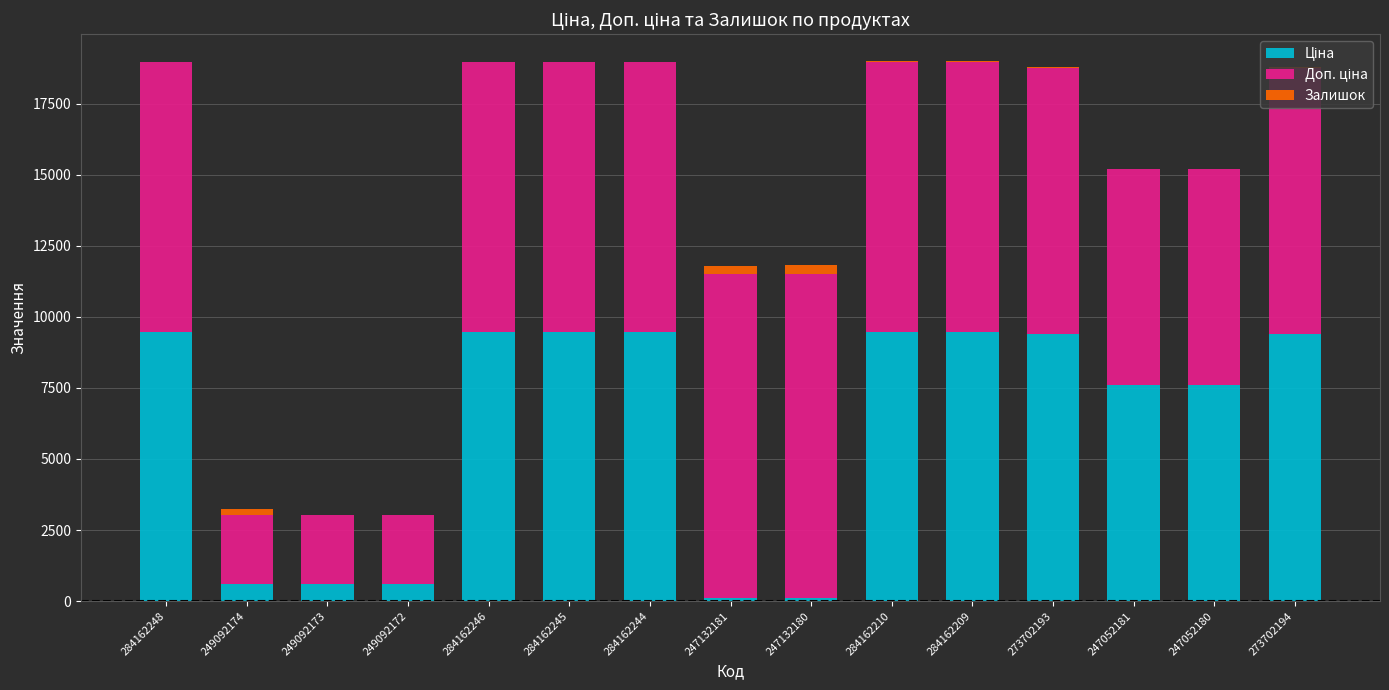

Which series has the largest total across all categories?

Доп. ціна